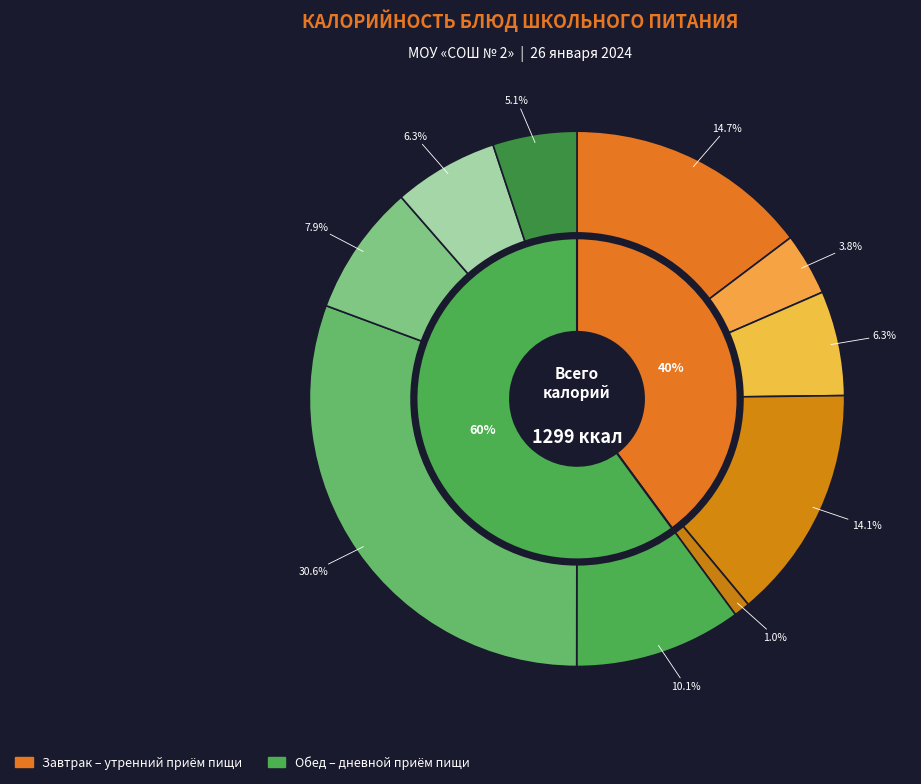

How many segments does this pie chart have?

10